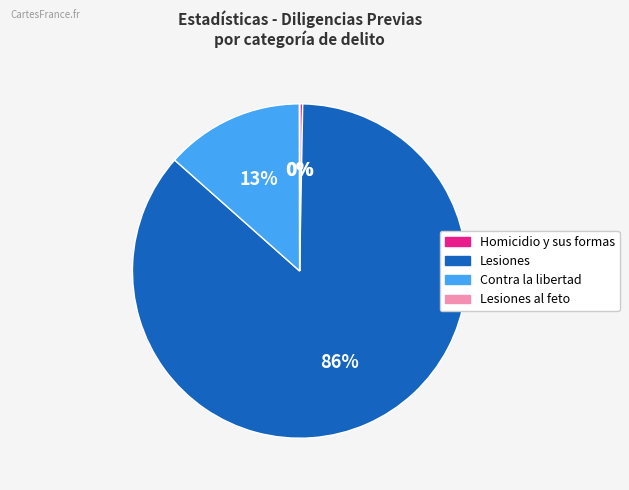

Is there a majority slice in this chart?

Yes